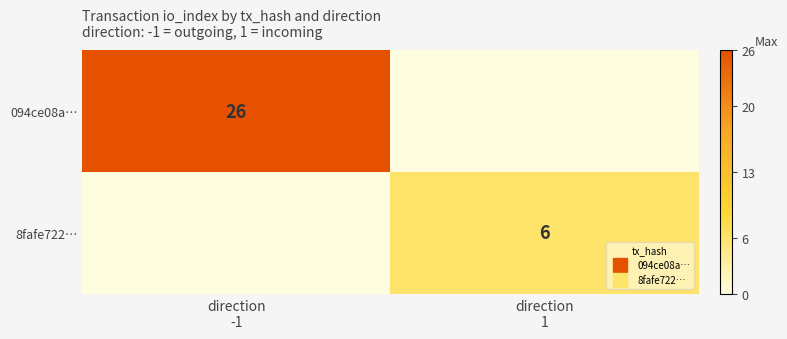

At how many categories does at least one series exceed 9?

1